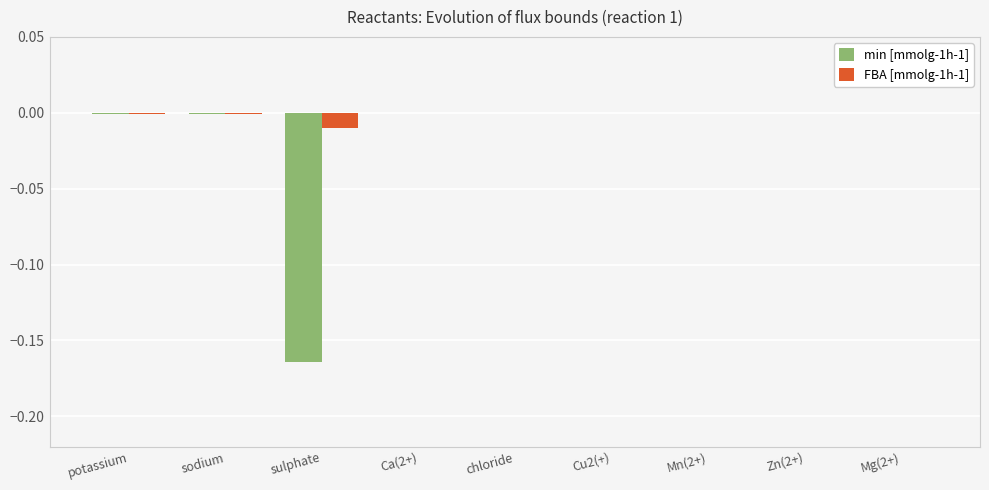

True or false: FBA [mmolg-1h-1] has a value of -0.0 at Mn(2+).

True